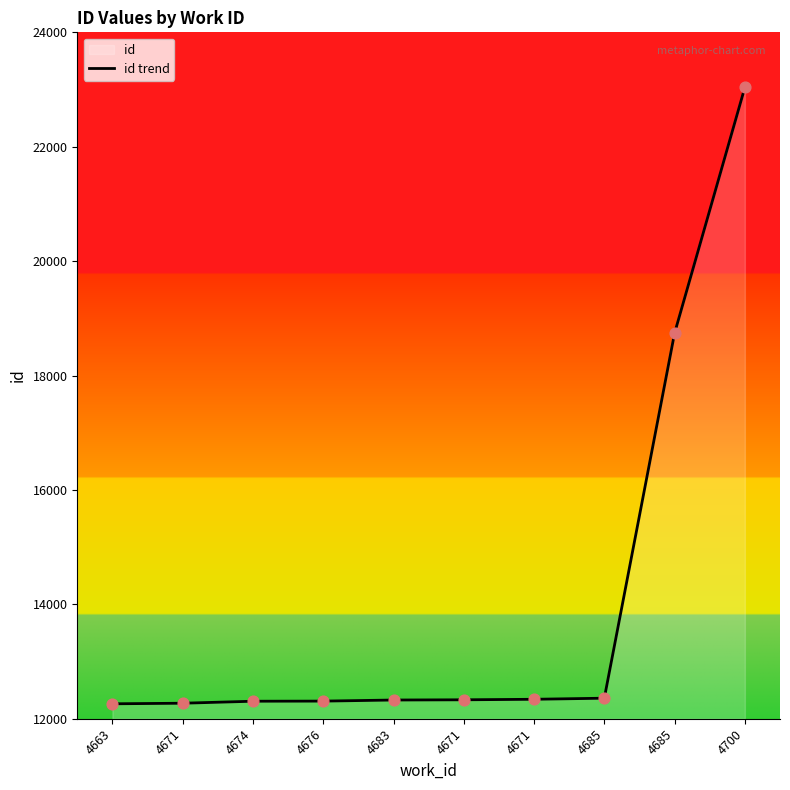

Which has a higher value, 4671 or 4685?

4685